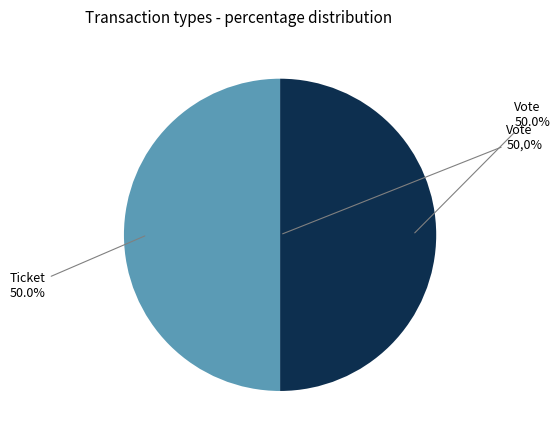

Is the sum of Ticket and Vote greater than half?

Yes